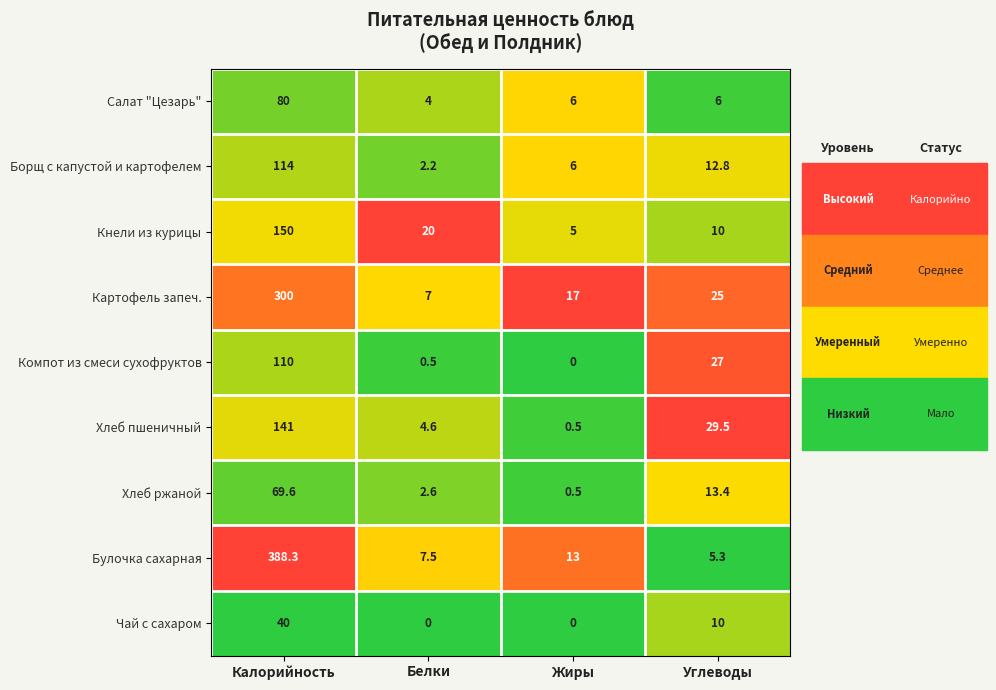

Between Калорийность and Углеводы, which series saw the biggest shift?

Булочка сахарная